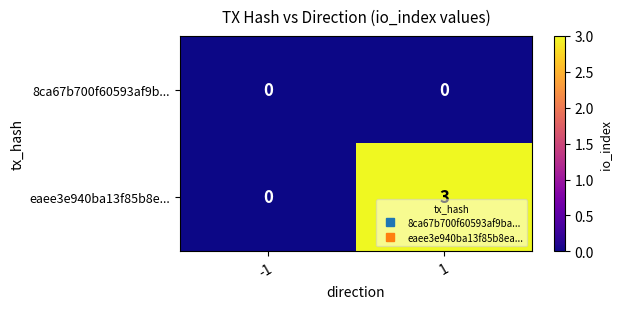

What is the maximum value for eaee3e940ba13f85b8e...?

3